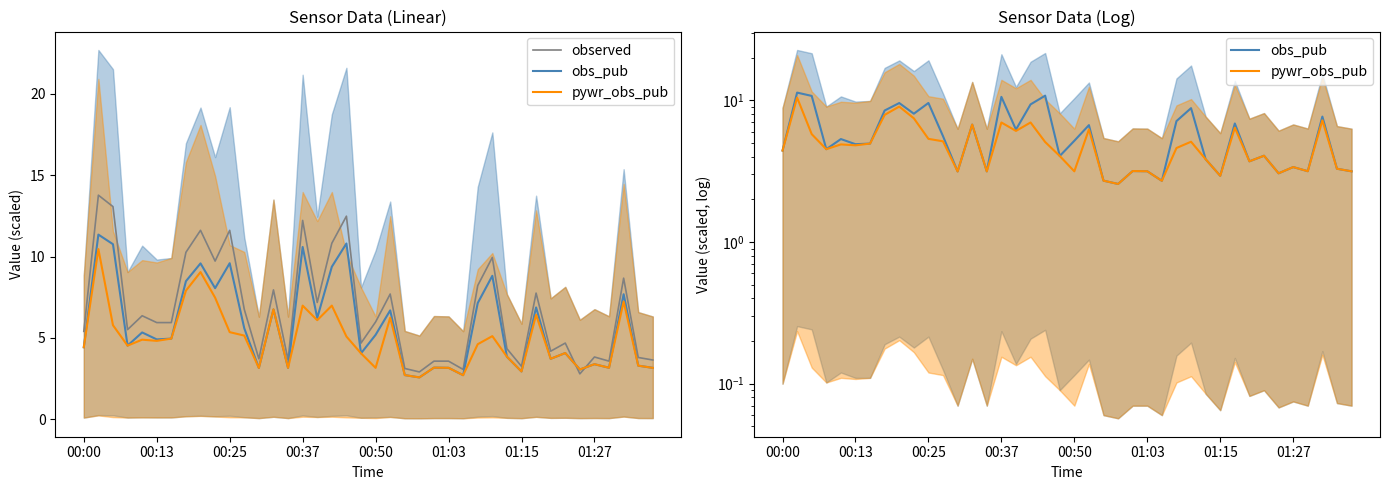

True or false: obs_pub and pywr_obs_pub cross at least once.

False